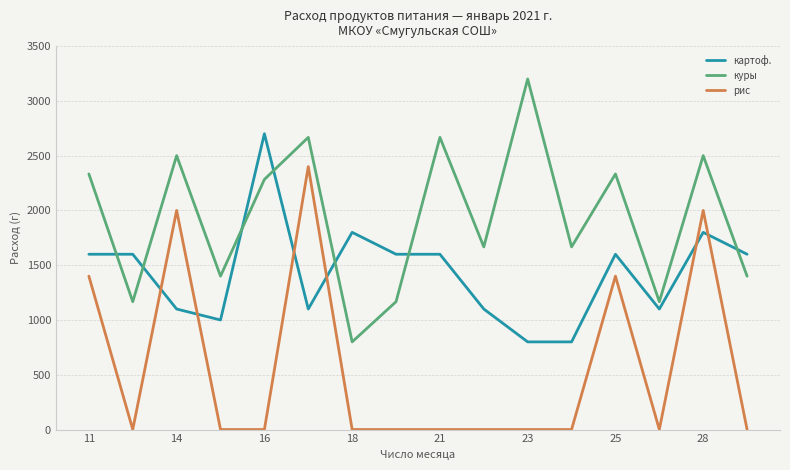

Which series ends up on top after the final intersection of рис and картоф.?

картоф.